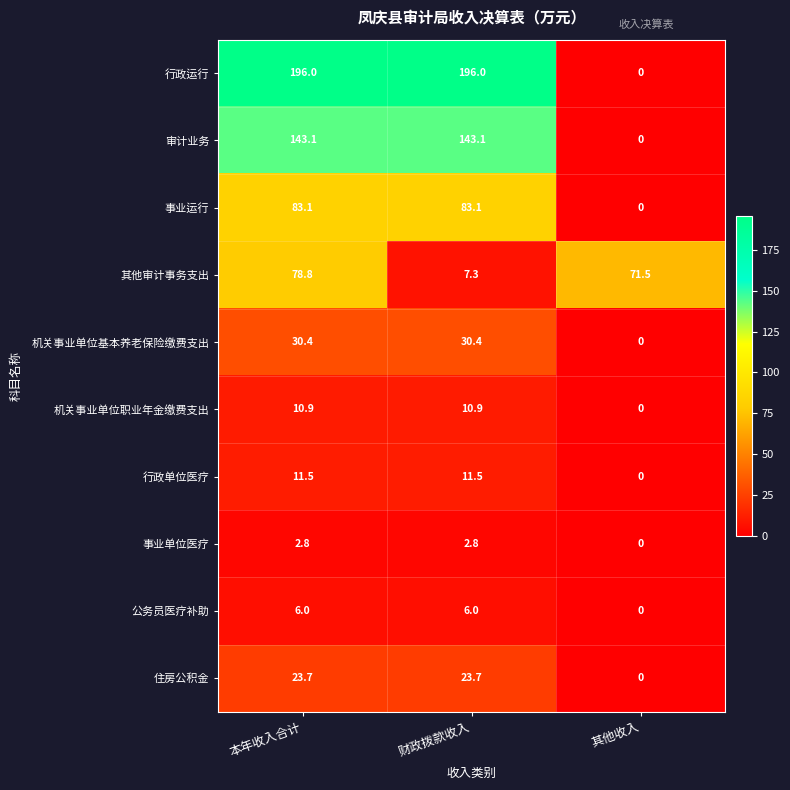

What is the sum of the 事业运行 values at 本年收入合计 and 财政拨款收入?

166.2